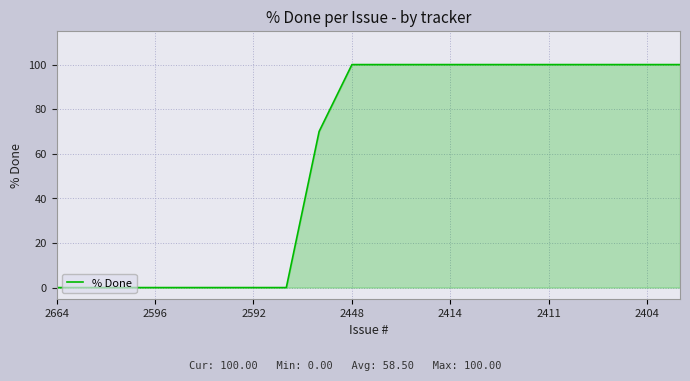

What is the difference between the maximum and minimum values?

100